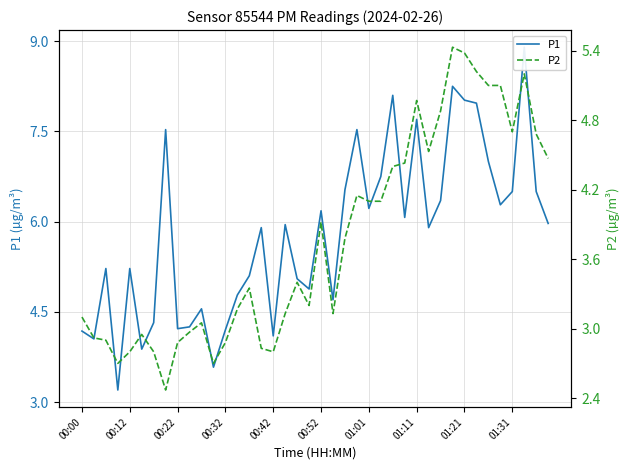

What is the spread (max minus min) of values at 29?

1.4